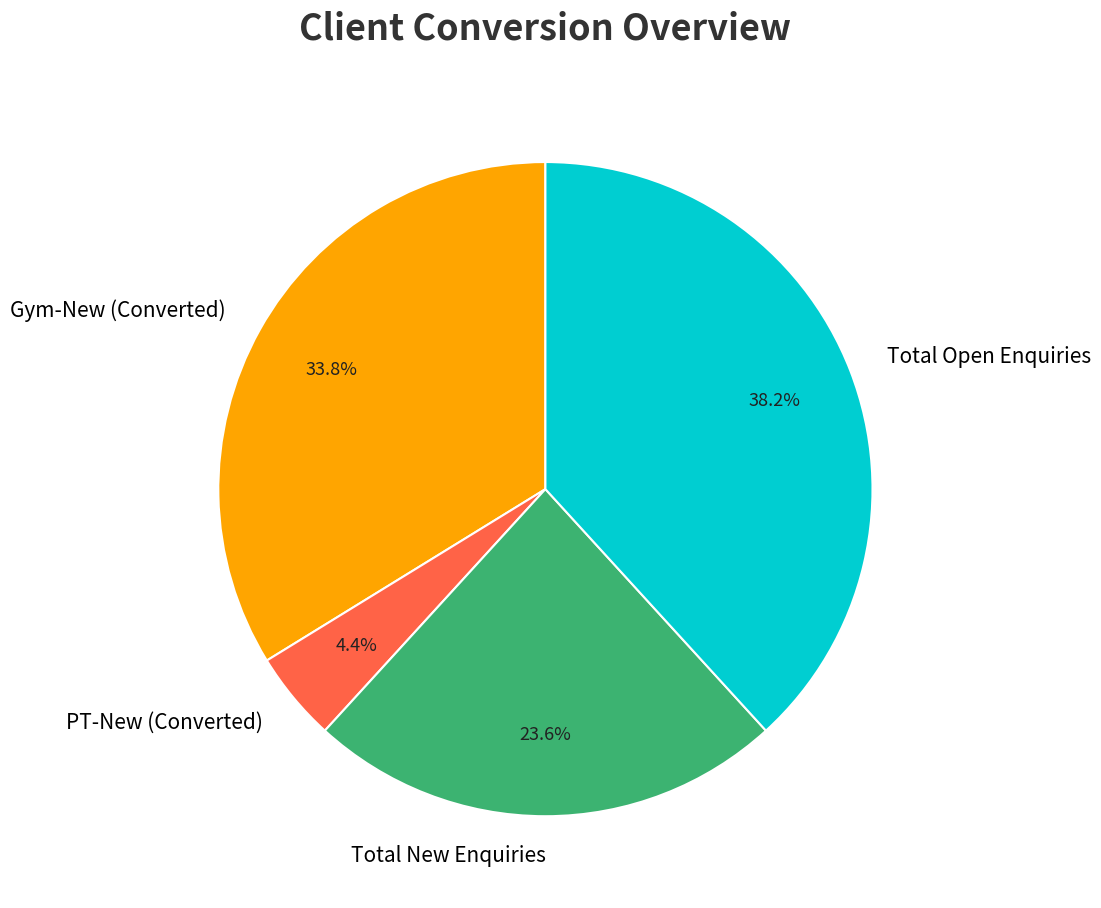

The Gym-New slice represents 34% of the pie. True or false?

True